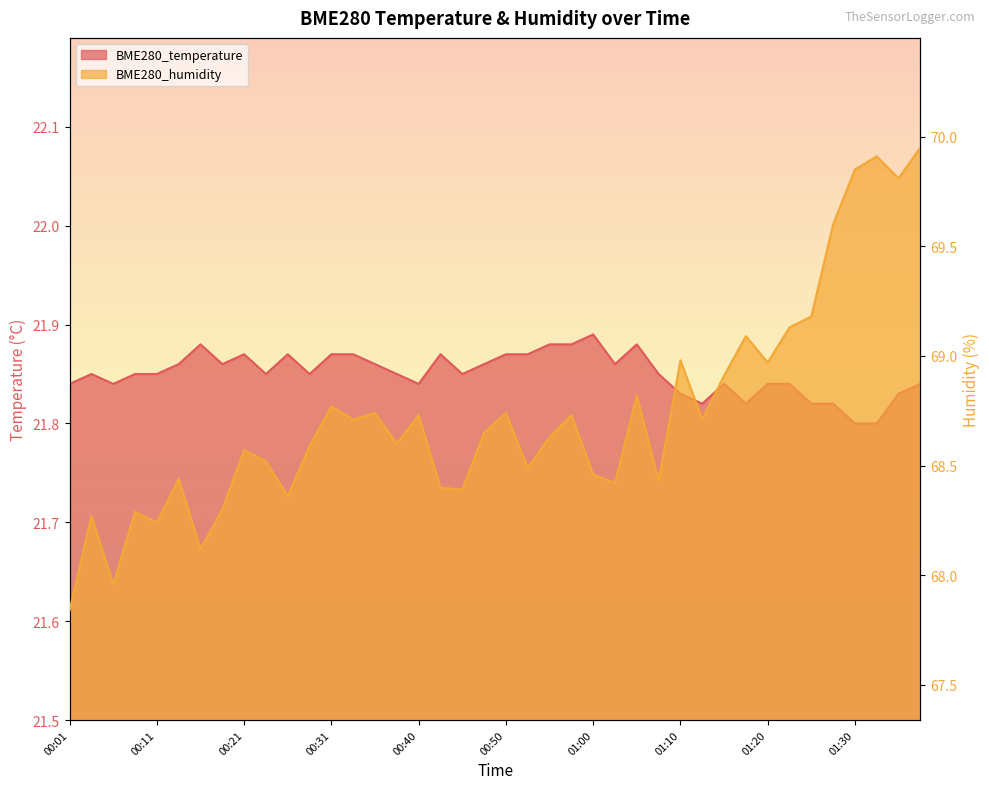

What is the value of the BME280_humidity point at the 31st from the left?

68.9